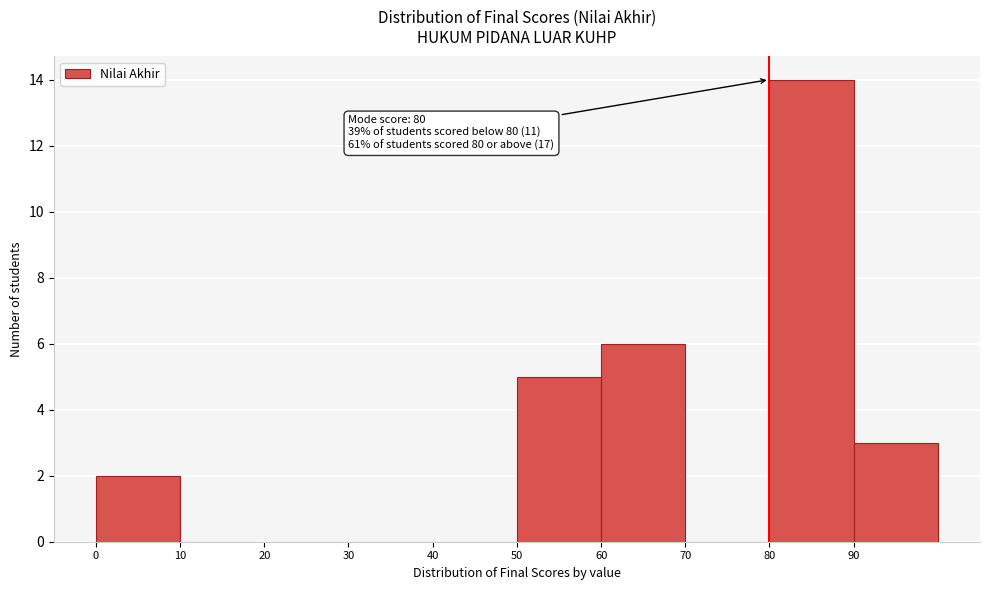

Which range on the x-axis has the tallest bar?

80 to 90